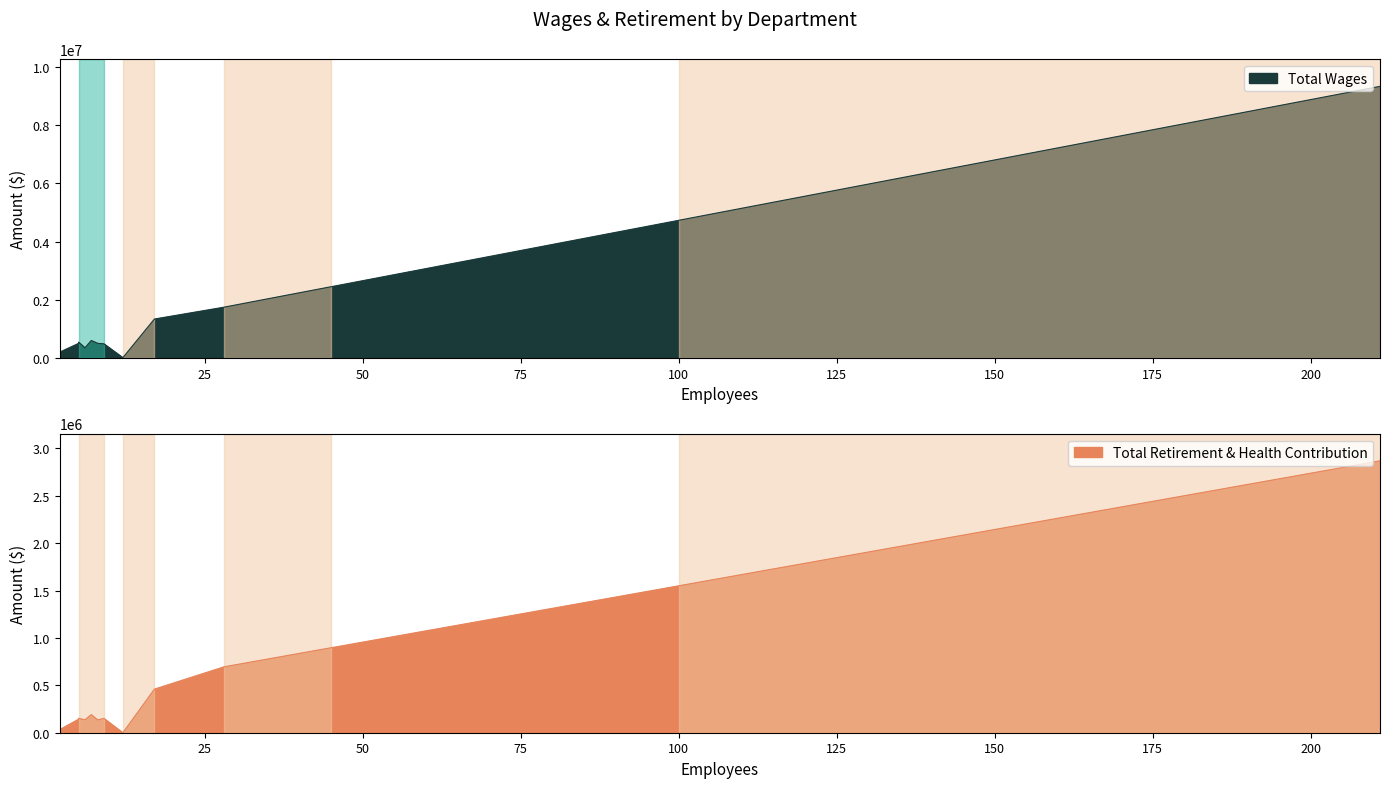

Which category has the lowest value in the Total Wages series?

Board Member